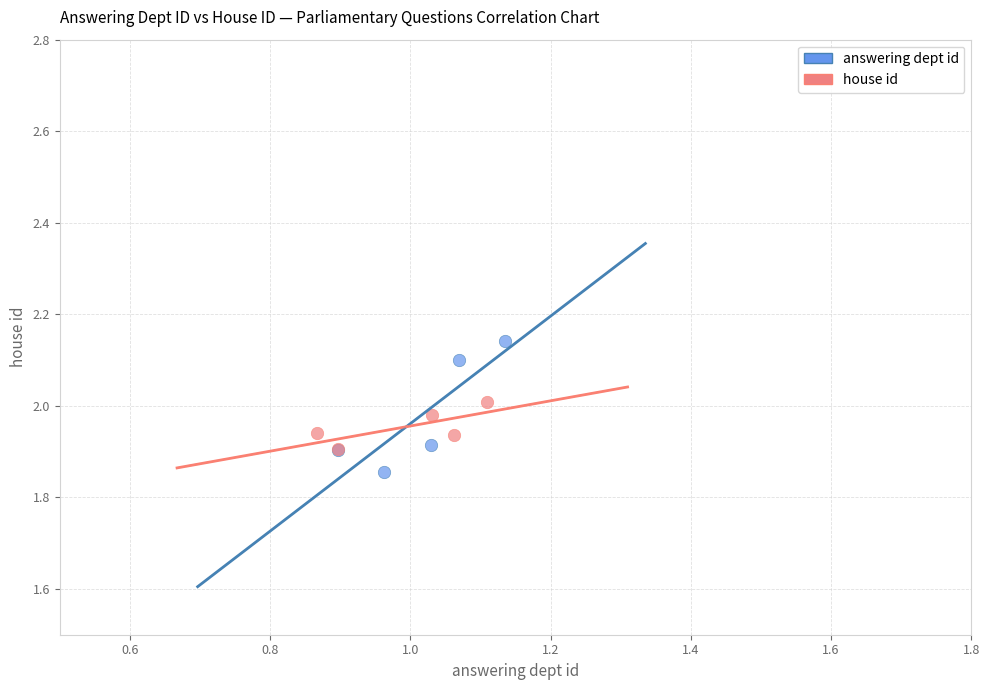

Which series has the largest Y range (max minus min)?

answering dept id